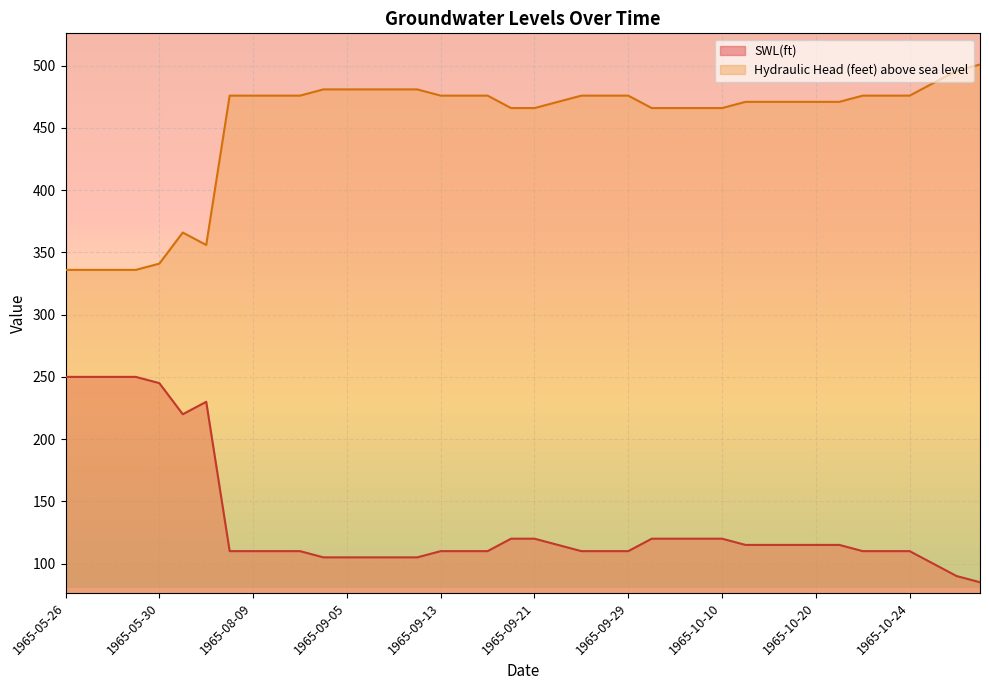

True or false: Hydraulic Head (feet) above sea level and SWL(ft) cross at least once.

False